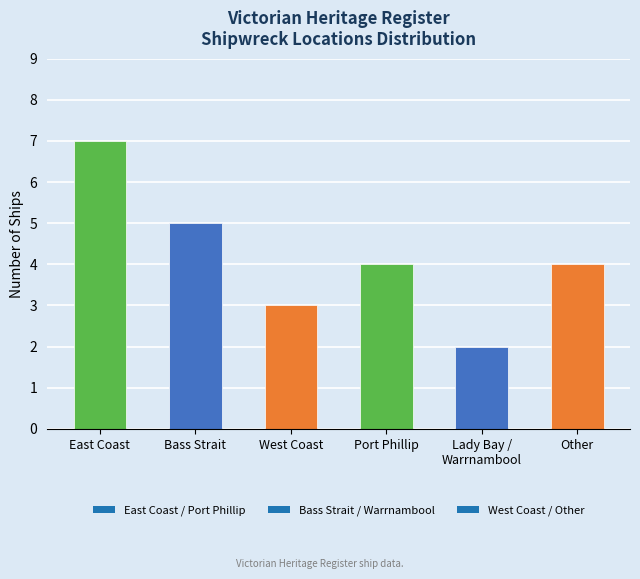

Between Bass Strait and Other, which is larger?

Bass Strait